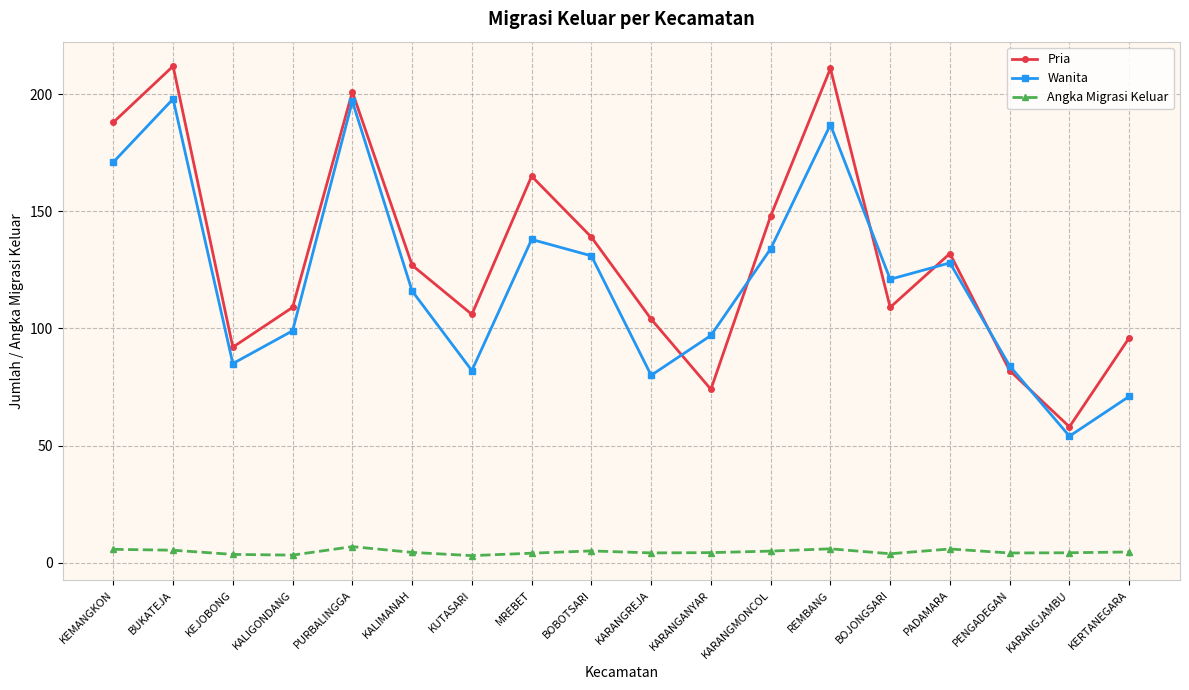

The value of Wanita at KEJOBONG is 85.0. True or false?

True